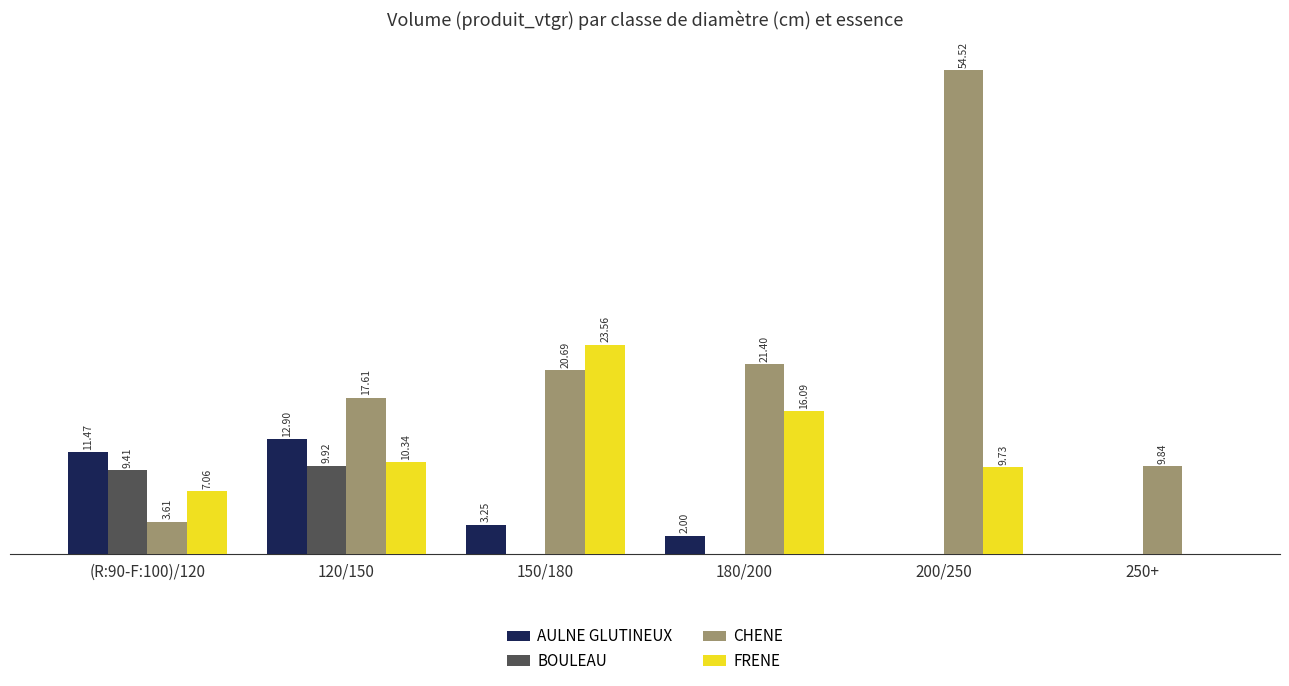

Which series changed the most between 120/150 and 250+?

AULNE GLUTINEUX